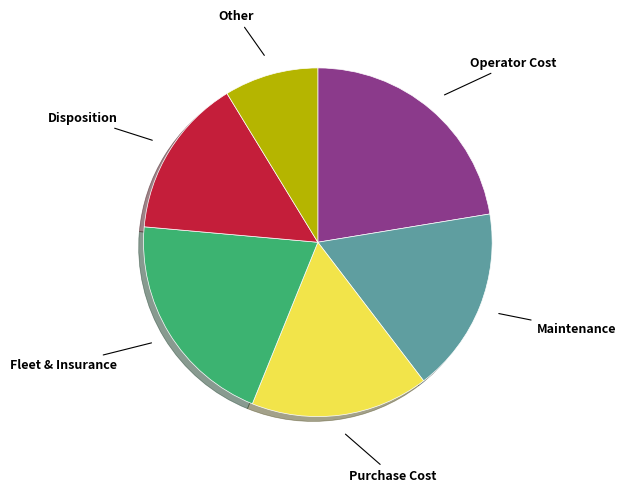

Is there any slice that represents more than half of the pie?

No